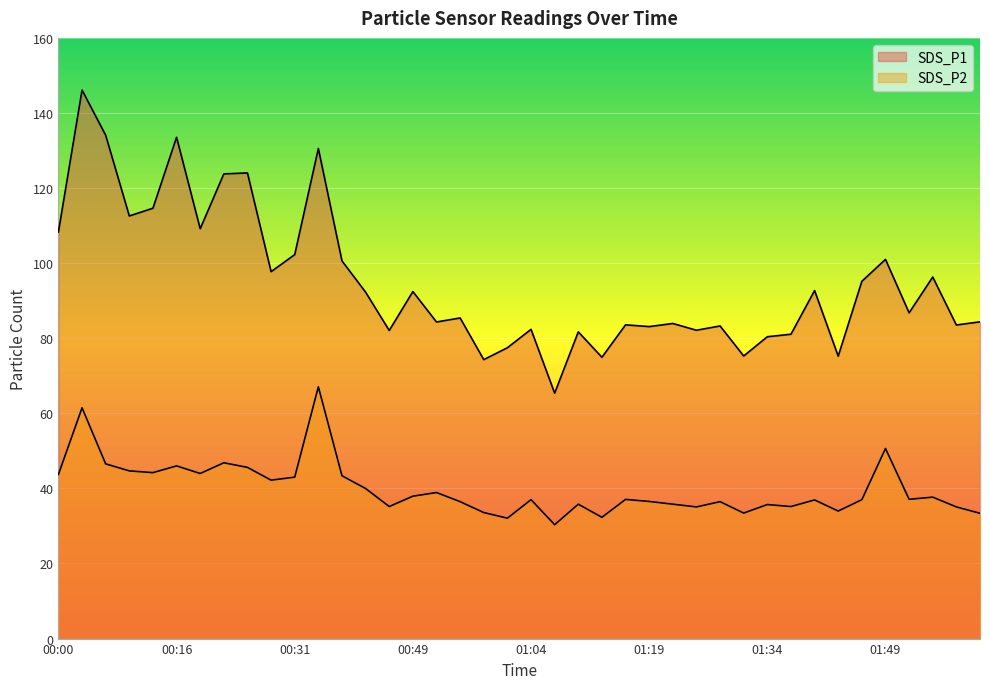

At which label does SDS_P1 first exceed 86?

00:00